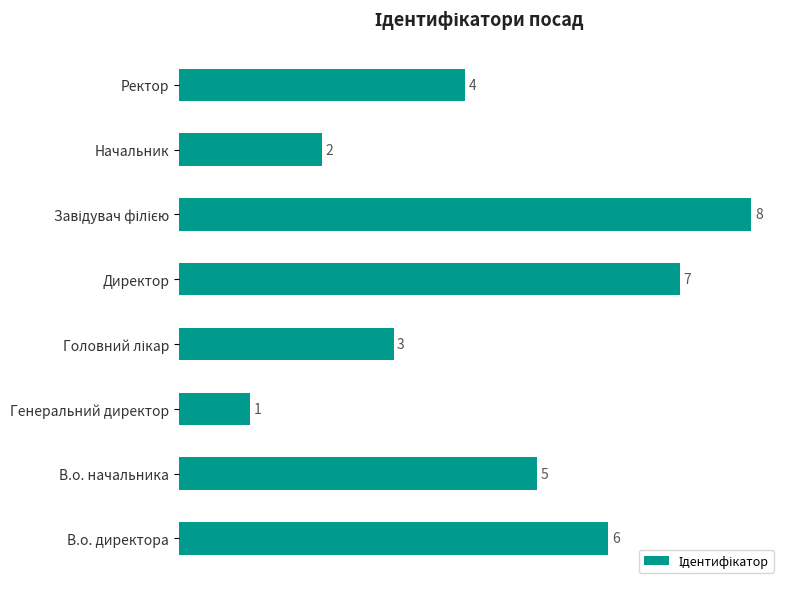

The chart shows a value of 4 at Ректор. True or false?

True